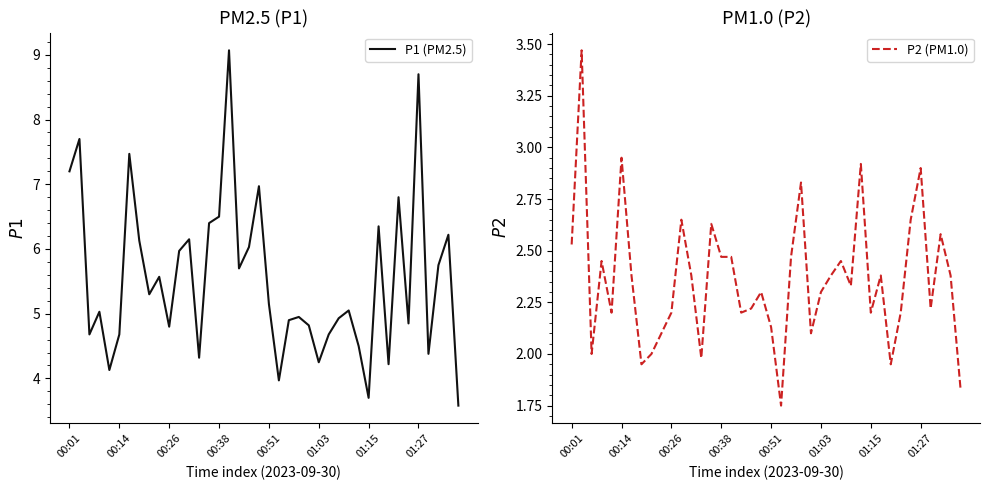

What is the minimum value for P1 (PM2.5)?

3.6